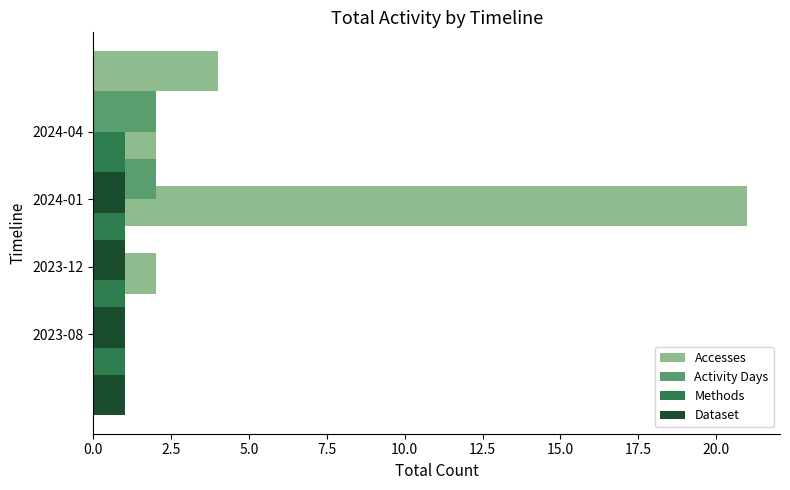

What is the difference between the maximum and minimum values in the Accesses series?

19.0